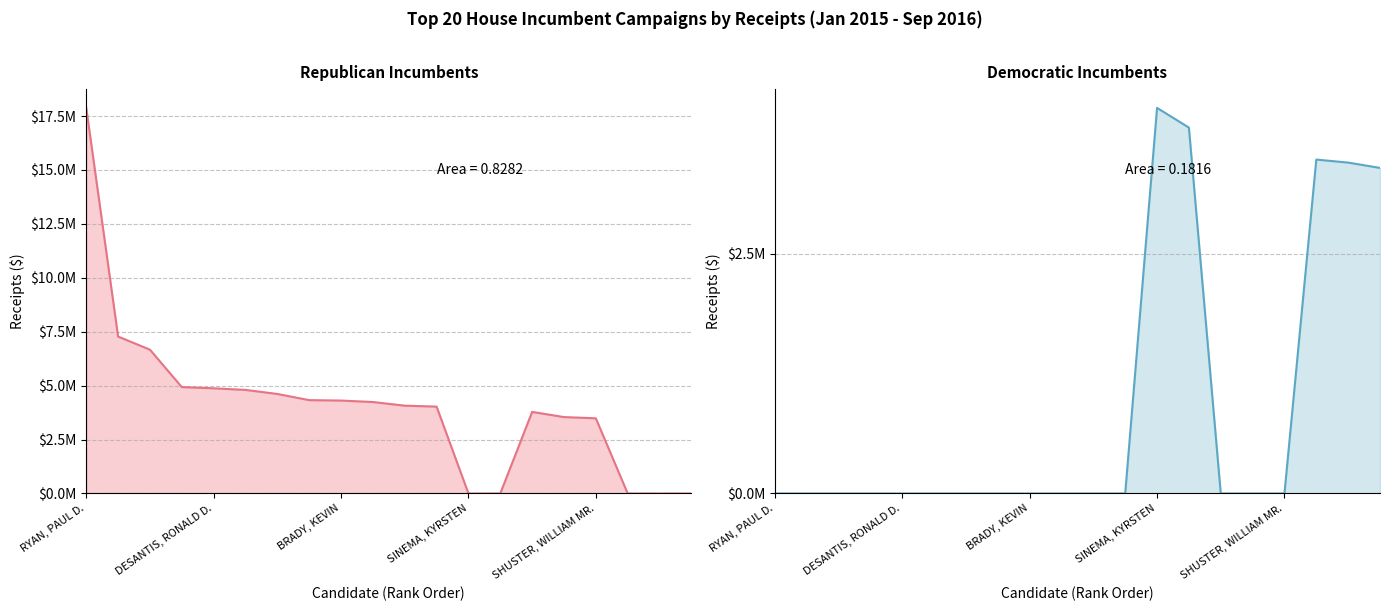

Which series ends up on top after the final intersection of Democratic Party and Republican Party?

Democratic Party